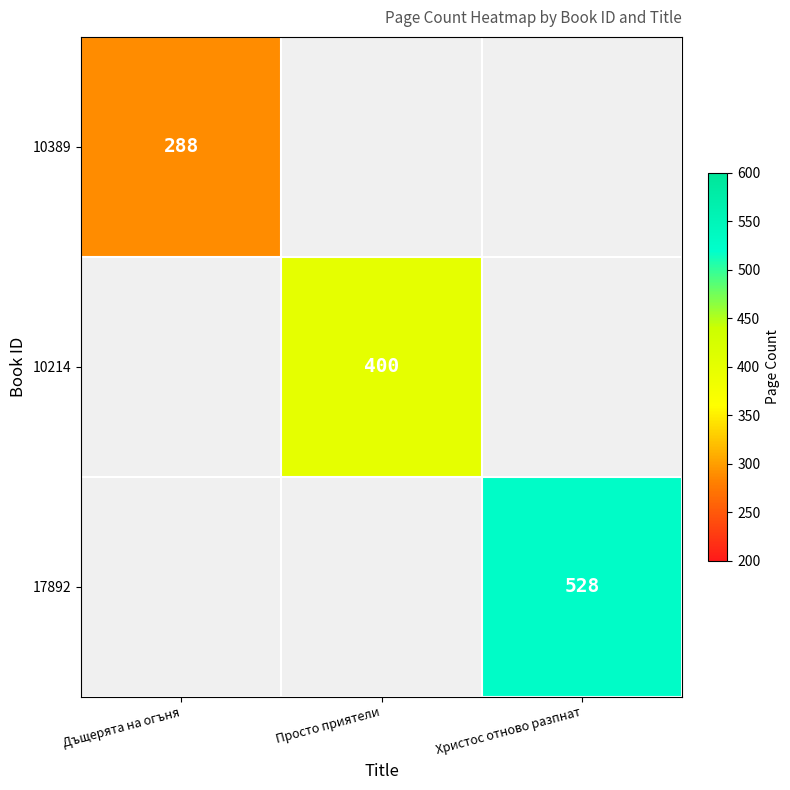

At how many categories does at least one series exceed 438?

1